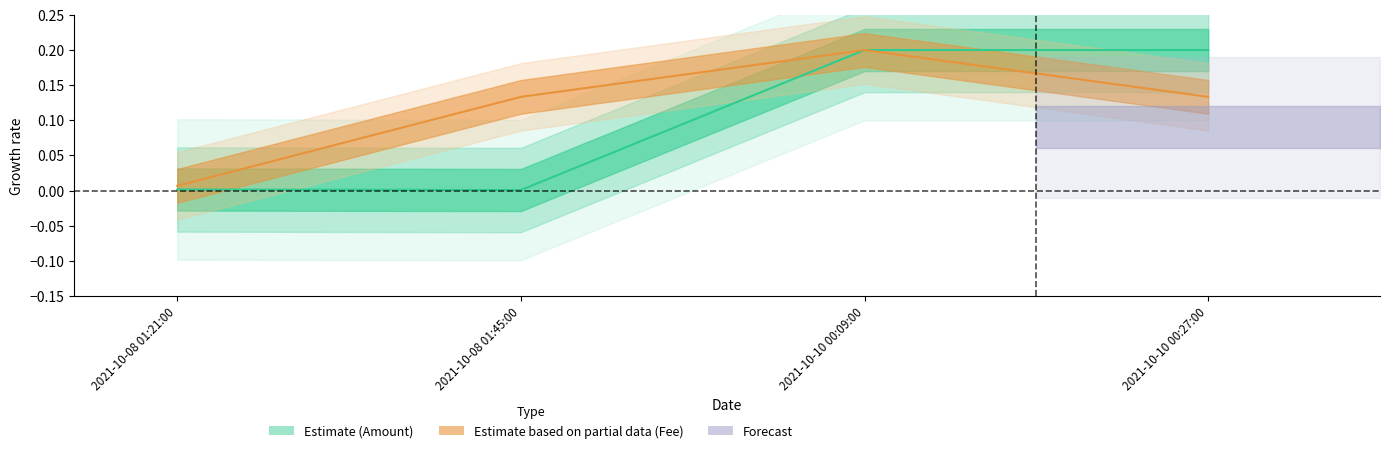

Which series has the largest total across all categories?

Fee